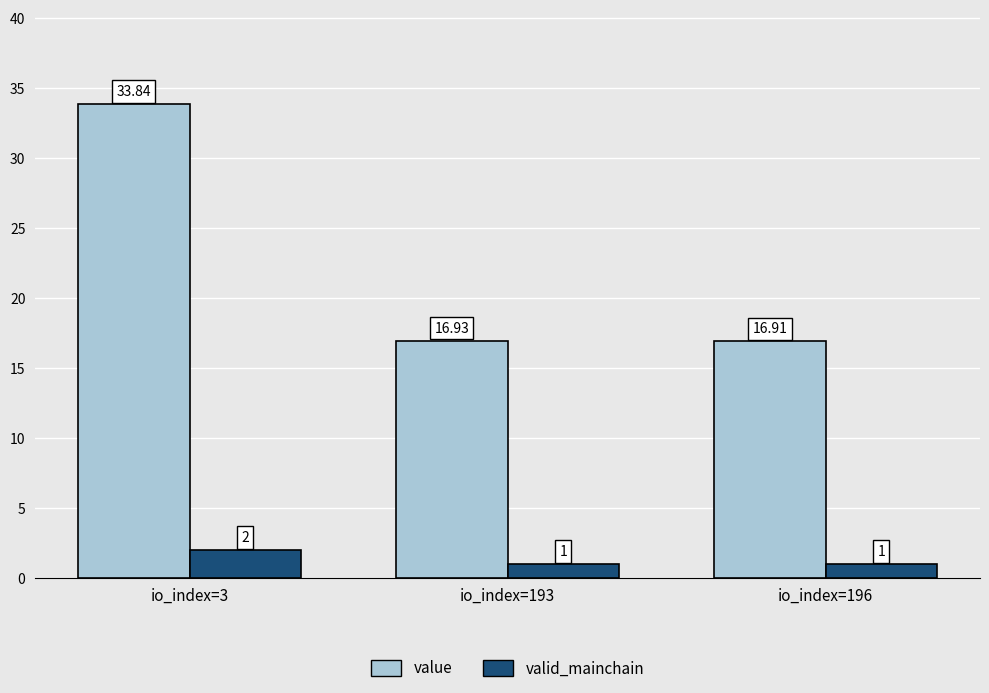

What is the value of the value bar at the 1st from the left?

33.8